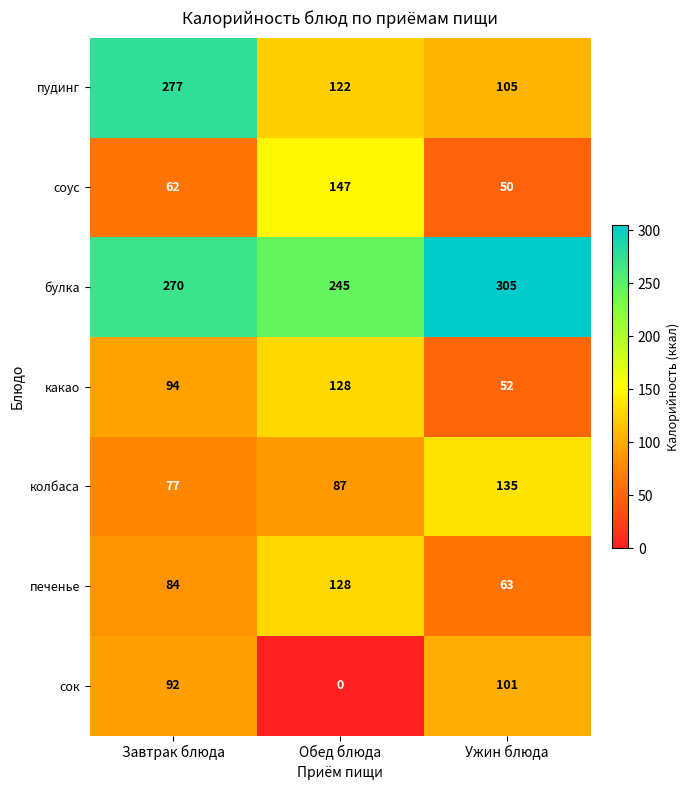

What is the maximum value for какао?

128